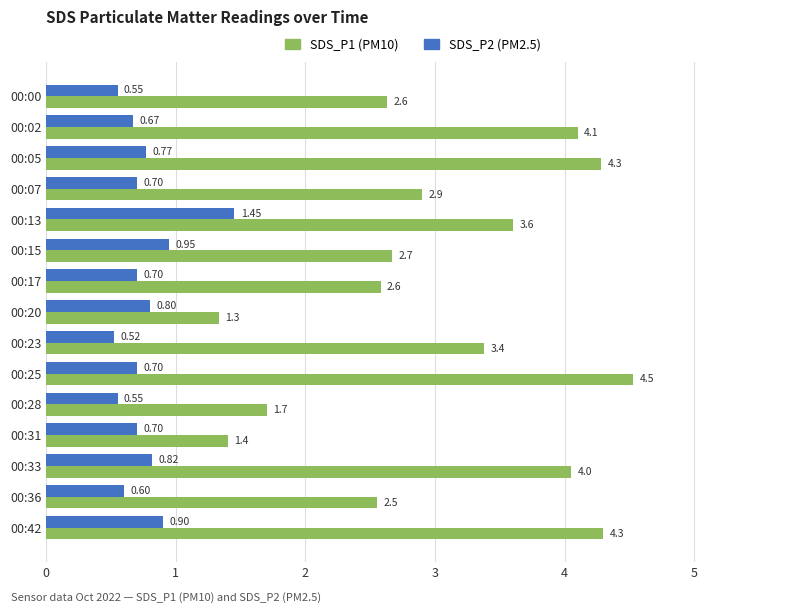

Is the value of SDS_P2 (PM2.5) at 00:05 greater than the value of SDS_P1 (PM10) at 00:07?

No